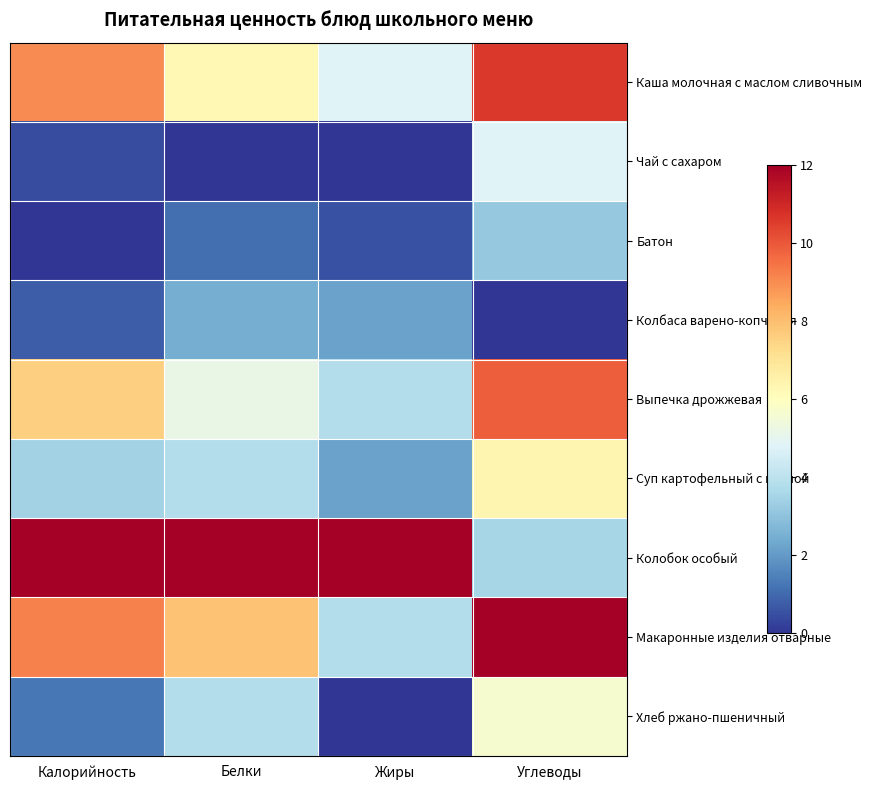

Which has a higher value, Углеводы or Калорийность?

Углеводы